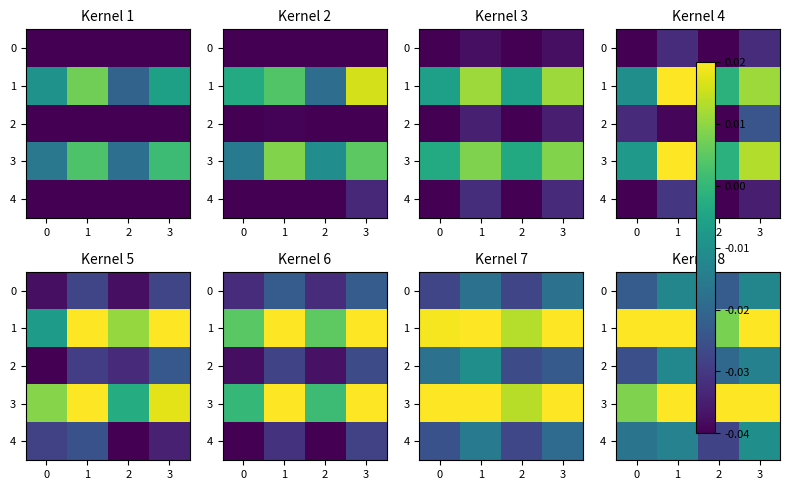

Is the value of 3 at 3 greater than the value of 4 at 3?

Yes